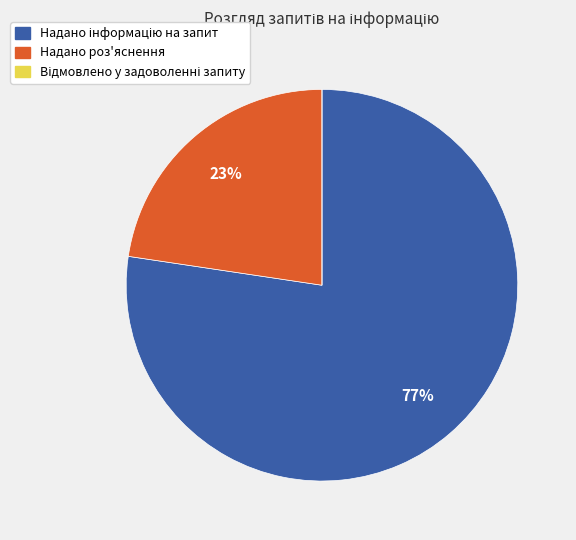

To the nearest percent, what is the average slice percentage?

33%